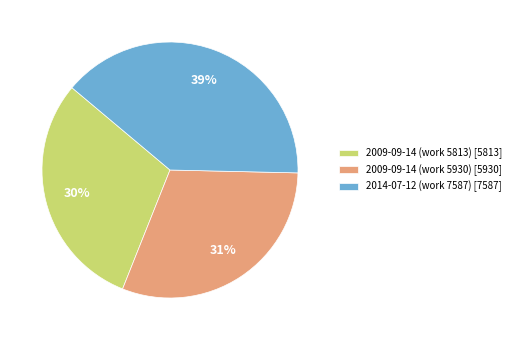

Which category has the biggest portion of the pie?

2014-07-12 (work 7587)